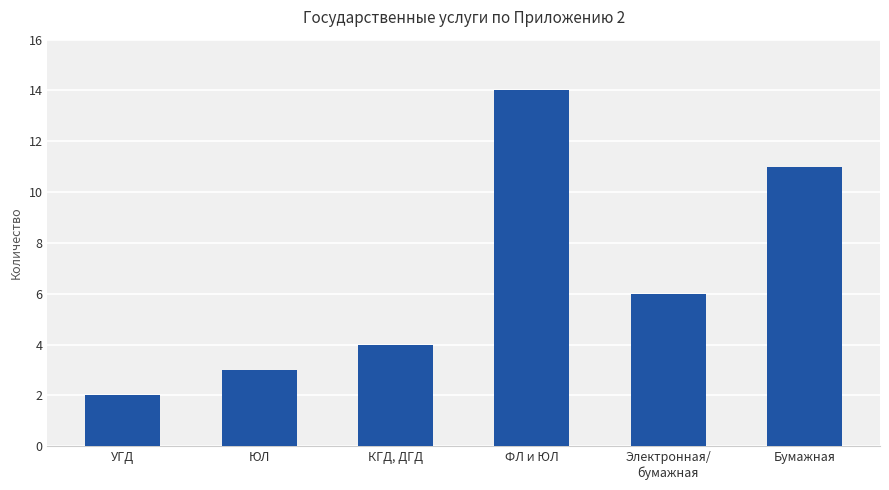

True or false: the data shows 4 at КГД, ДГД.

True